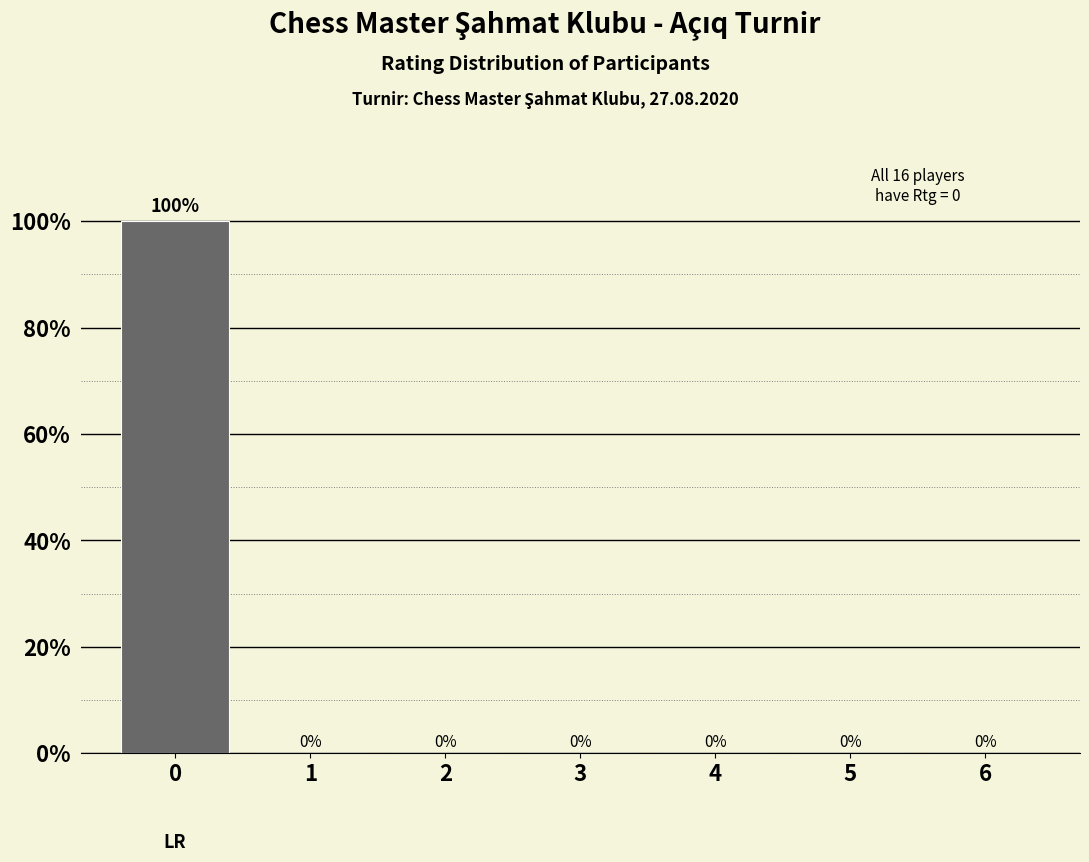

Reading left to right, extract all data points from this chart.

0=100	1=0	2=0	3=0	4=0	5=0	6=0